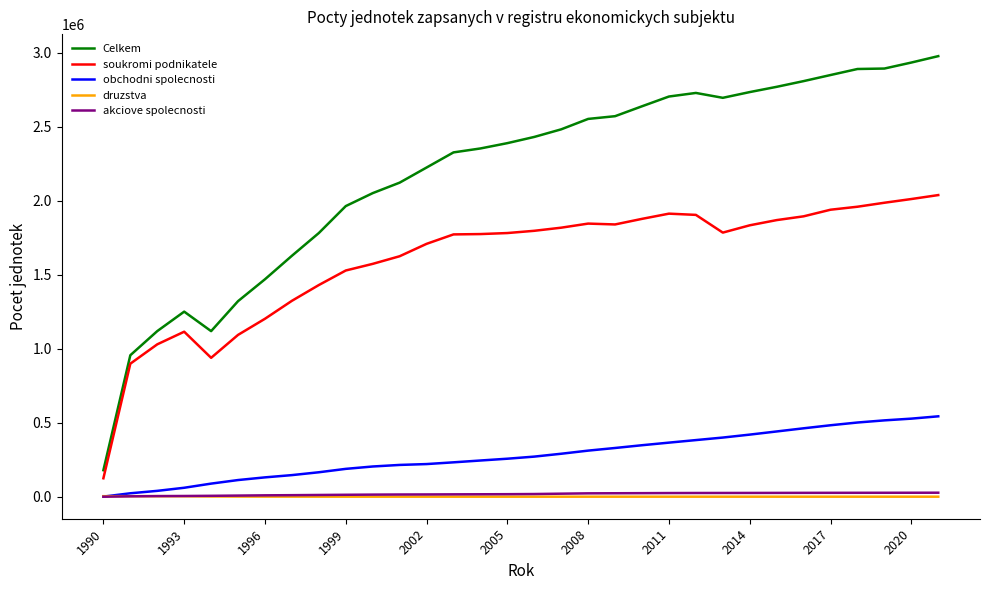

Which series has the largest total across all categories?

Celkem